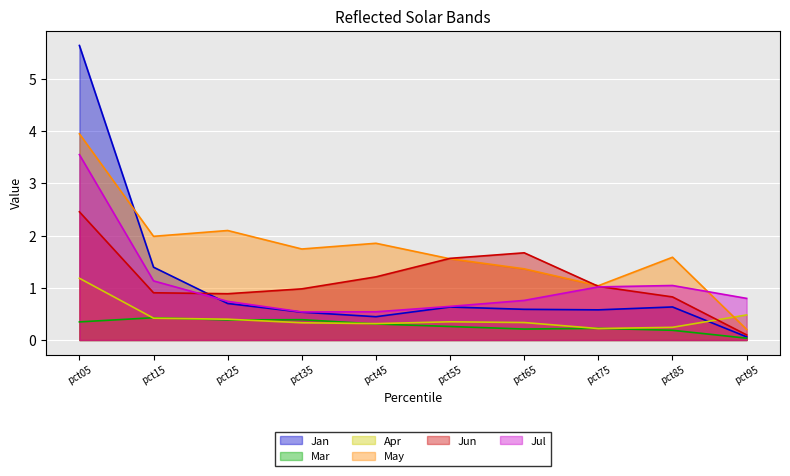

Rank the series at pct65 from lowest to highest value.

Mar, Apr, Jan, Jul, May, Jun